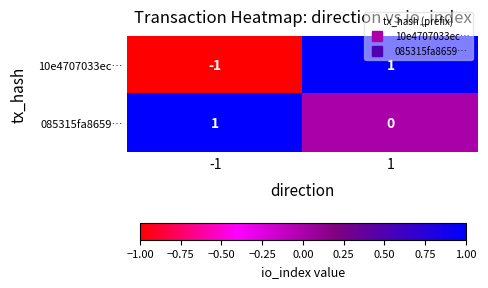

Rank the series by their average value, from lowest to highest.

10e4707033ec…, 085315fa8659…